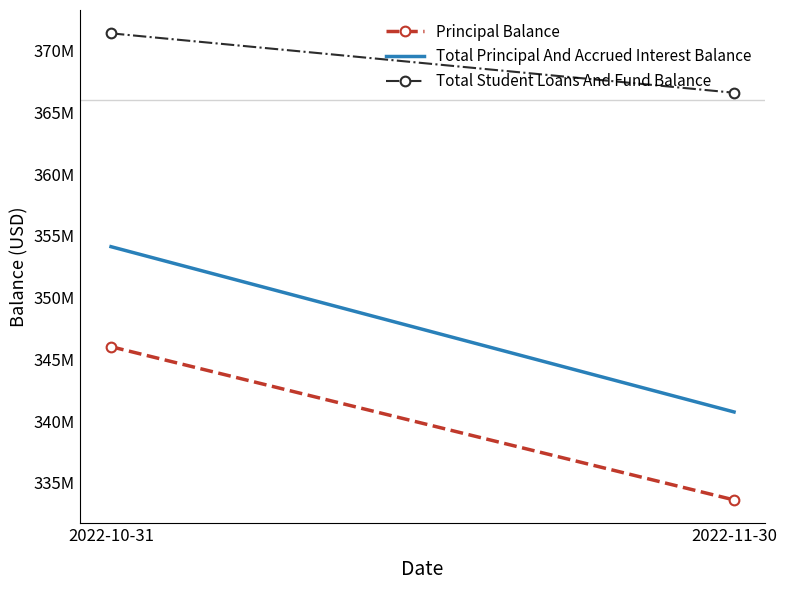

At which label does Principal Balance first exceed 346029309?

2022-10-31